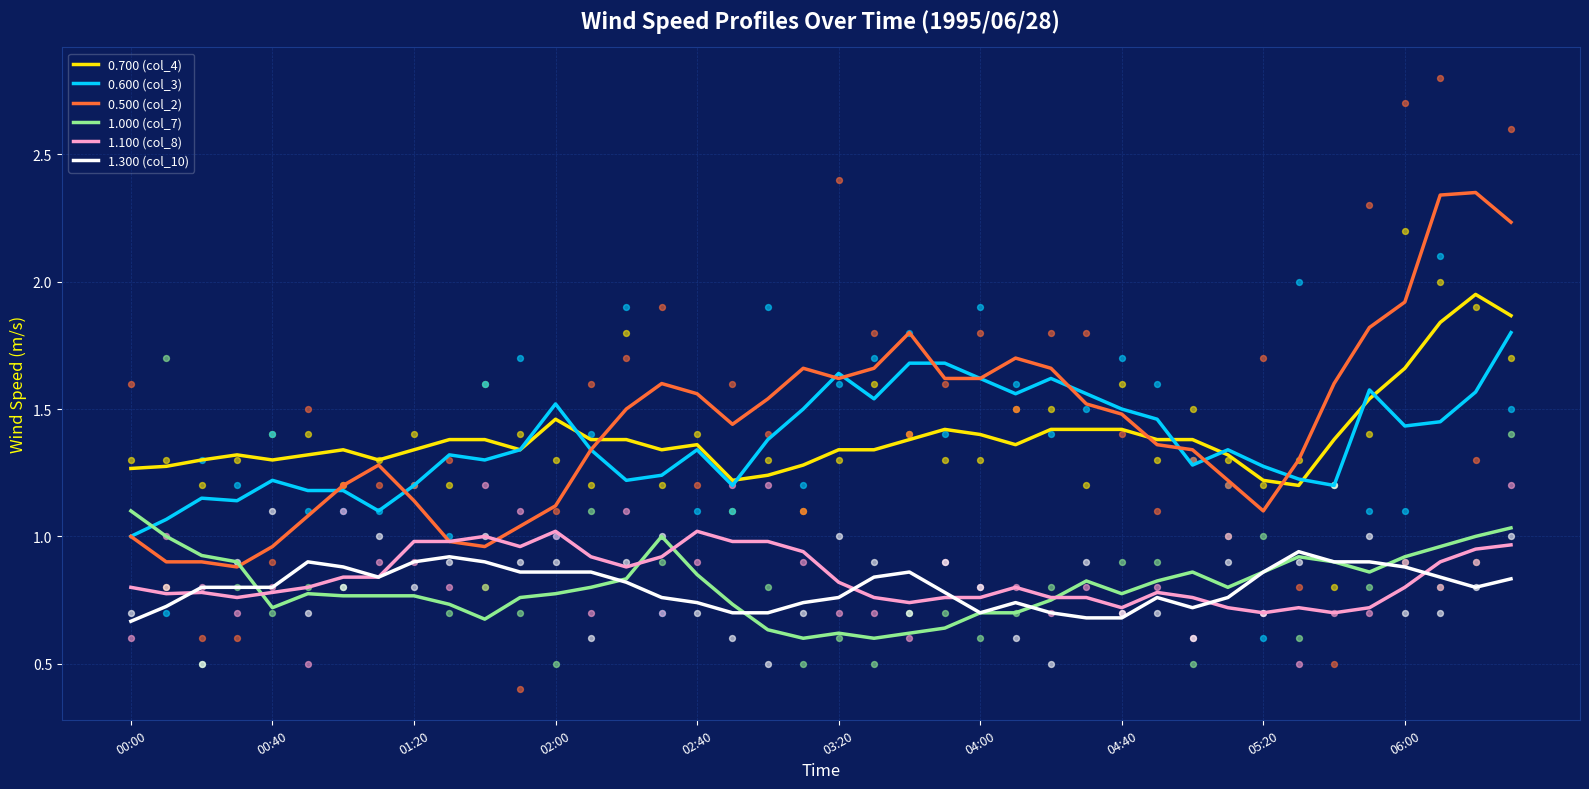

Which series reaches the maximum Y coordinate?

0.500 (col_2)